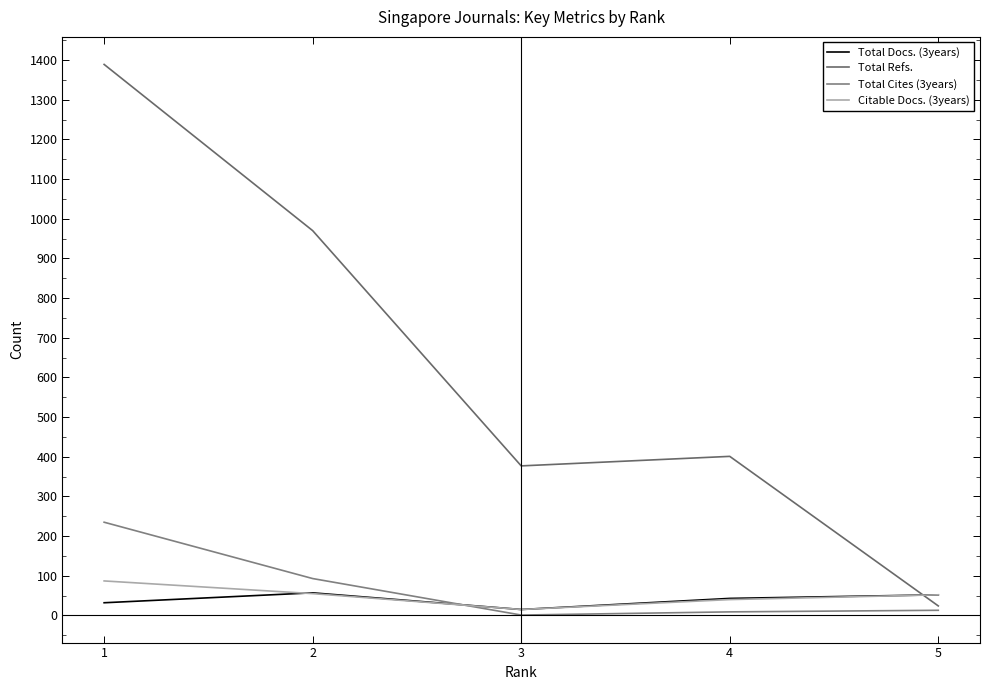

Does the chart have visible grid lines?

No